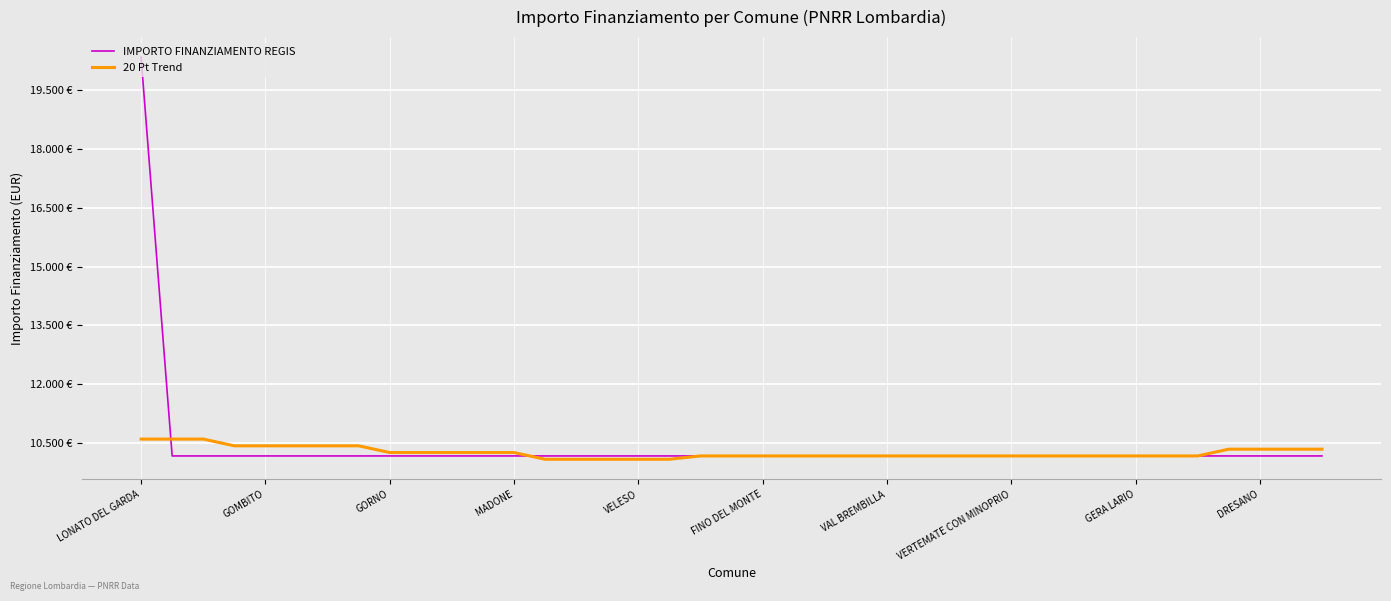

Does the chart display data point markers on the line(s)?

No